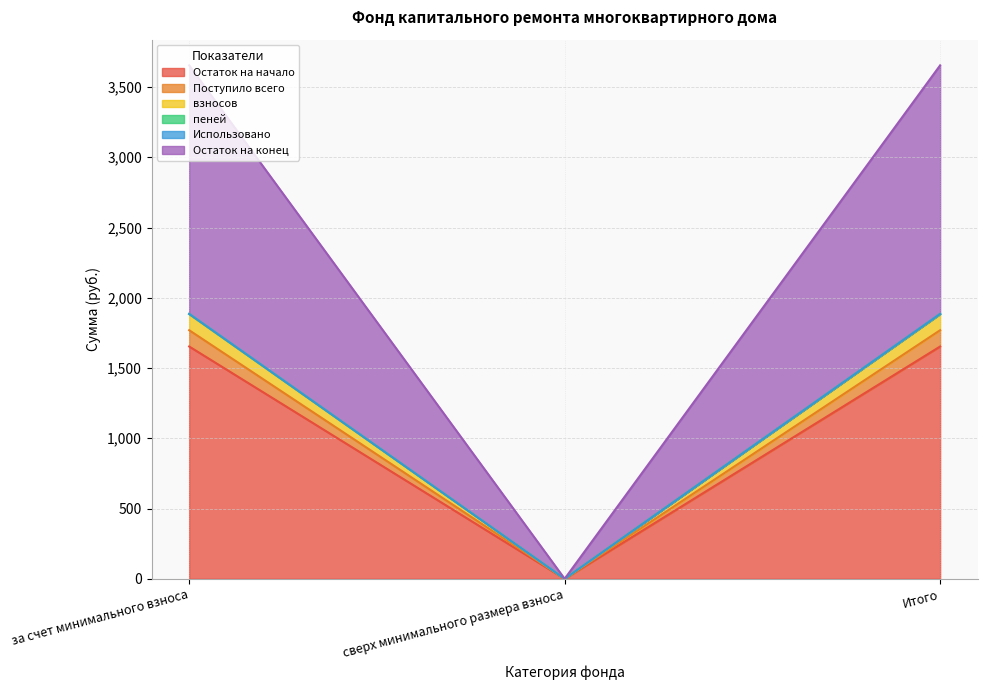

What is the maximum value for Остаток на начало?

1653.2